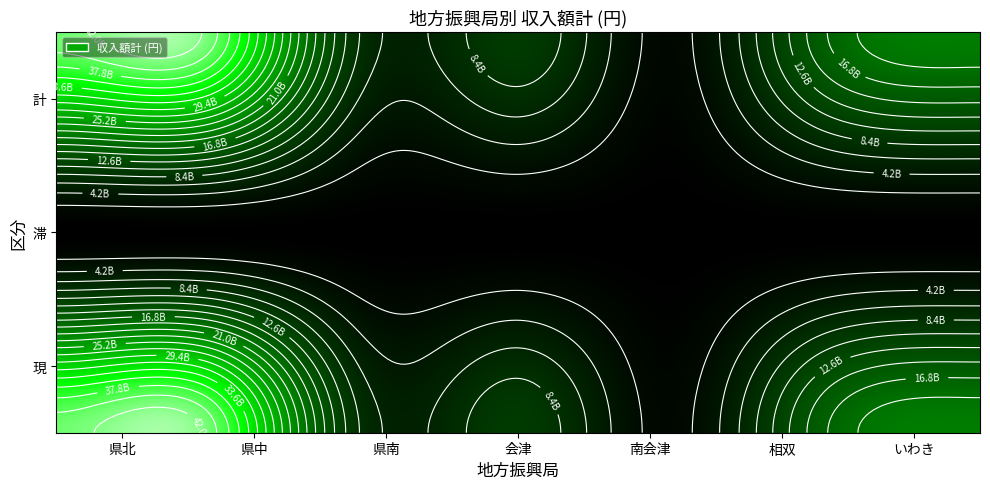

At 滞, list the series in order from largest to smallest.

県中, 県北, 相双, いわき, 会津, 県南, 南会津